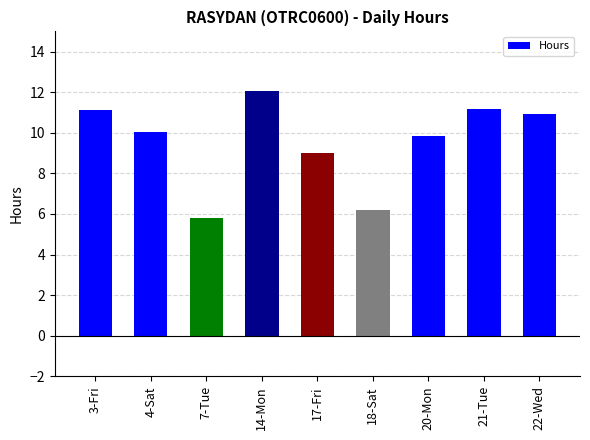

What is the difference between the maximum and minimum values?

6.3